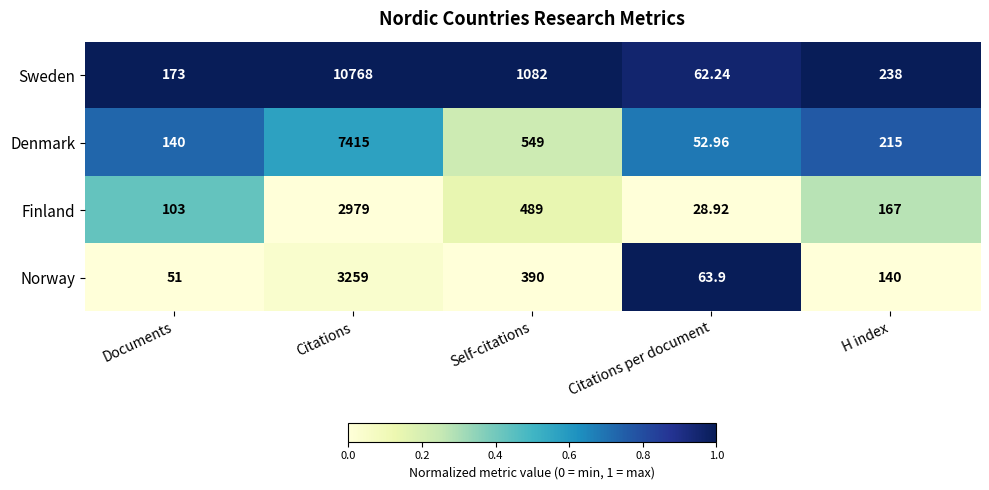

Which series has the largest total across all categories?

Sweden